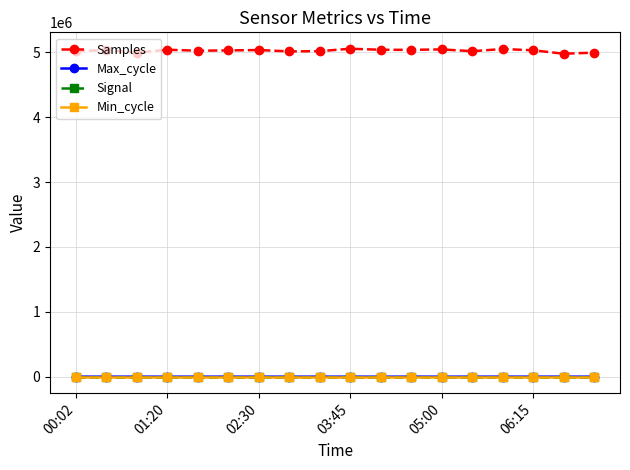

What is the maximum value shown in the chart?

5054783